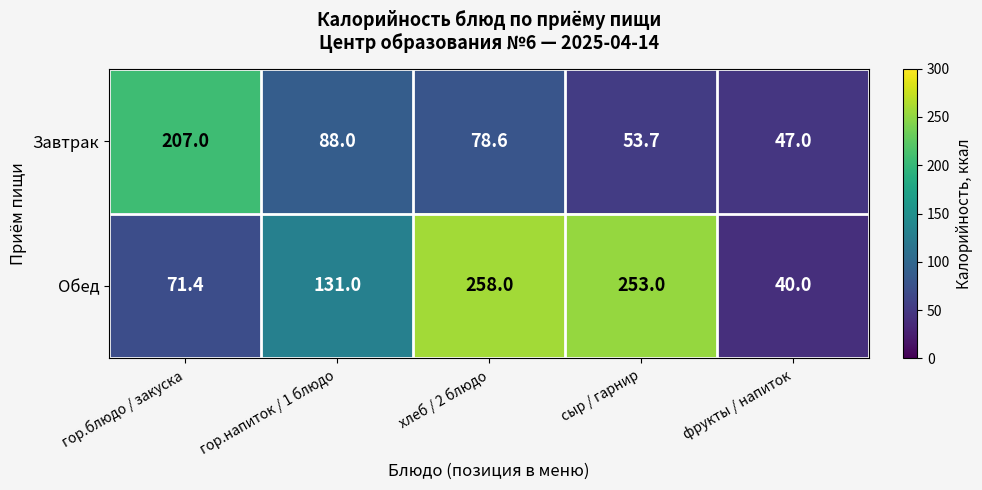

Reading left to right, what are all the values shown in this chart?

Завтрак: 207.0	88.0	78.6	53.7	47.0
Обед: 71.4	131.0	258.0	253.0	40.0